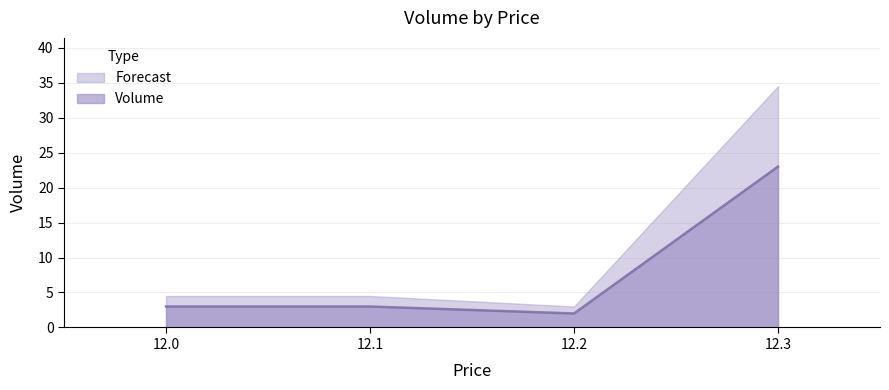

At which category does Forecast reach its first local valley?

12.2